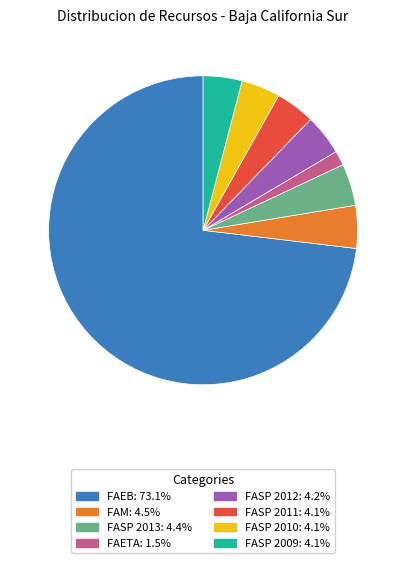

Is it true that FAEB is 60% of the pie?

False